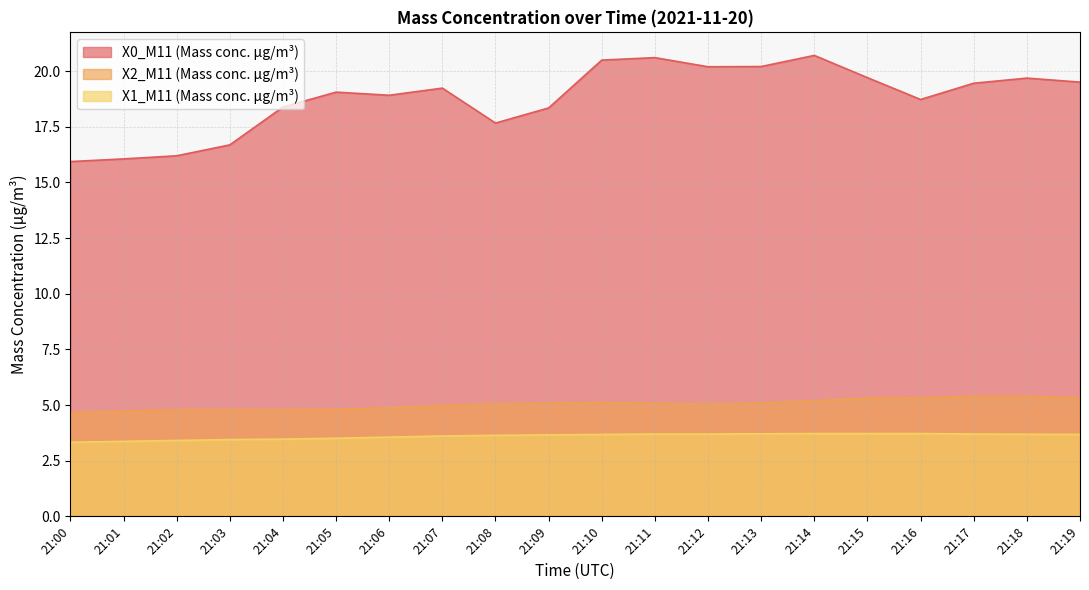

What is the sum of all X1_M11 (Mass conc. μg/m³) values?

72.0